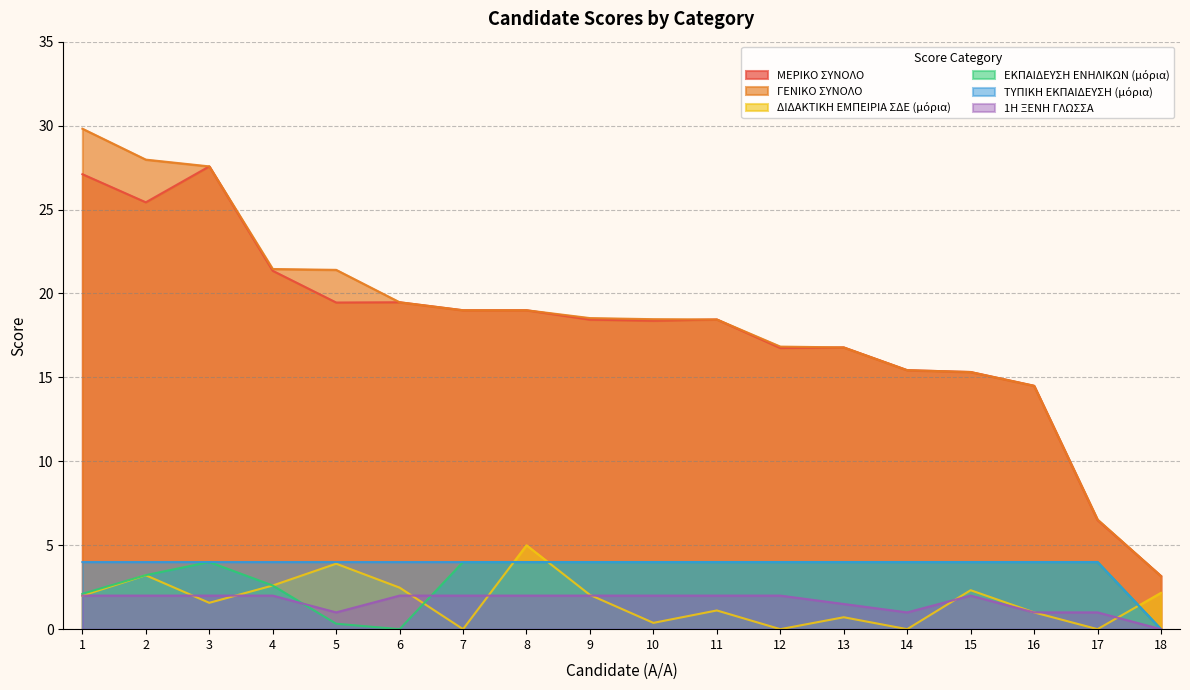

What is the average value of the ΕΚΠΑΙΔΕΥΣΗ ΕΝΗΛΙΚΩΝ (μόρια) series?

3.1